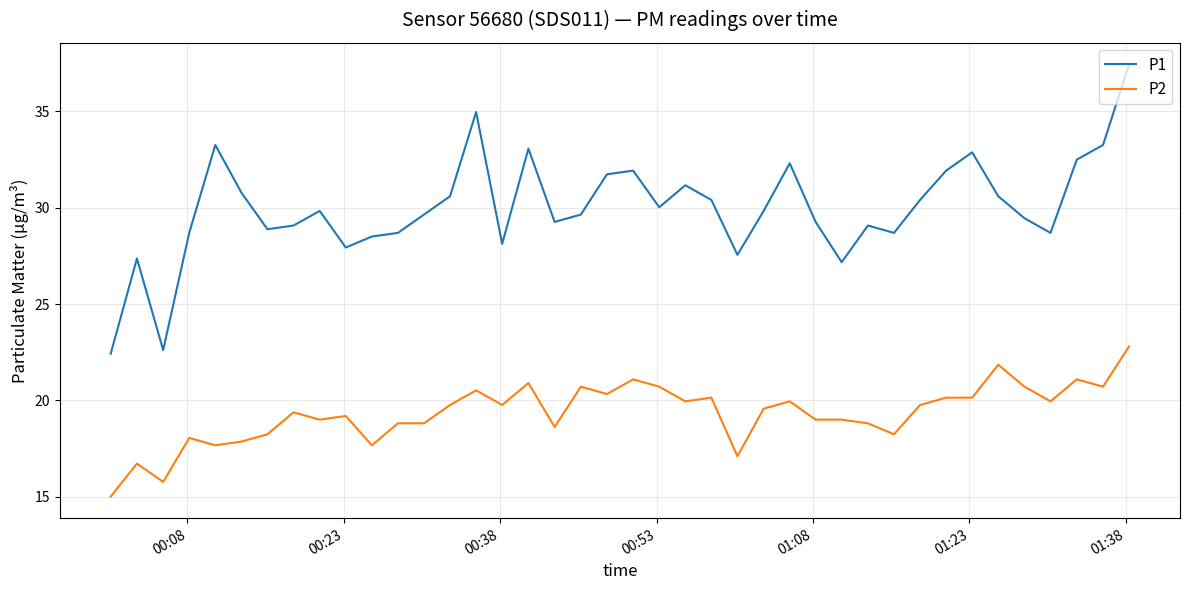

Which series has the largest total across all categories?

P1